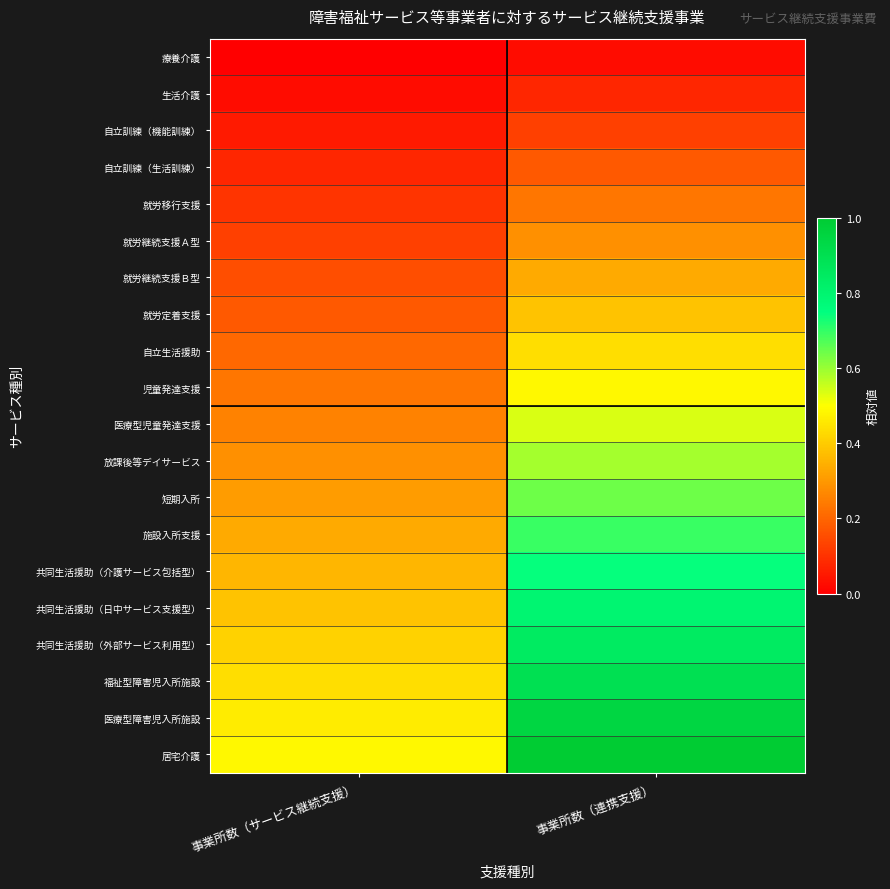

Reading right to left, list all the values displayed in this chart.

療養介護: 事業所数（連携支援）=0.0	事業所数（サービス継続支援）=0.0
生活介護: 事業所数（連携支援）=0.1	事業所数（サービス継続支援）=0.0
自立訓練（機能訓練）: 事業所数（連携支援）=0.1	事業所数（サービス継続支援）=0.1
自立訓練（生活訓練）: 事業所数（連携支援）=0.2	事業所数（サービス継続支援）=0.1
就労移行支援: 事業所数（連携支援）=0.2	事業所数（サービス継続支援）=0.1
就労継続支援Ａ型: 事業所数（連携支援）=0.3	事業所数（サービス継続支援）=0.1
就労継続支援Ｂ型: 事業所数（連携支援）=0.3	事業所数（サービス継続支援）=0.2
就労定着支援: 事業所数（連携支援）=0.4	事業所数（サービス継続支援）=0.2
自立生活援助: 事業所数（連携支援）=0.4	事業所数（サービス継続支援）=0.2
児童発達支援: 事業所数（連携支援）=0.5	事業所数（サービス継続支援）=0.2
医療型児童発達支援: 事業所数（連携支援）=0.5	事業所数（サービス継続支援）=0.3
放課後等デイサービス: 事業所数（連携支援）=0.6	事業所数（サービス継続支援）=0.3
短期入所: 事業所数（連携支援）=0.6	事業所数（サービス継続支援）=0.3
施設入所支援: 事業所数（連携支援）=0.7	事業所数（サービス継続支援）=0.3
共同生活援助（介護サービス包括型）: 事業所数（連携支援）=0.7	事業所数（サービス継続支援）=0.4
共同生活援助（日中サービス支援型）: 事業所数（連携支援）=0.8	事業所数（サービス継続支援）=0.4
共同生活援助（外部サービス利用型）: 事業所数（連携支援）=0.8	事業所数（サービス継続支援）=0.4
福祉型障害児入所施設: 事業所数（連携支援）=0.9	事業所数（サービス継続支援）=0.4
医療型障害児入所施設: 事業所数（連携支援）=0.9	事業所数（サービス継続支援）=0.5
居宅介護: 事業所数（連携支援）=1.0	事業所数（サービス継続支援）=0.5